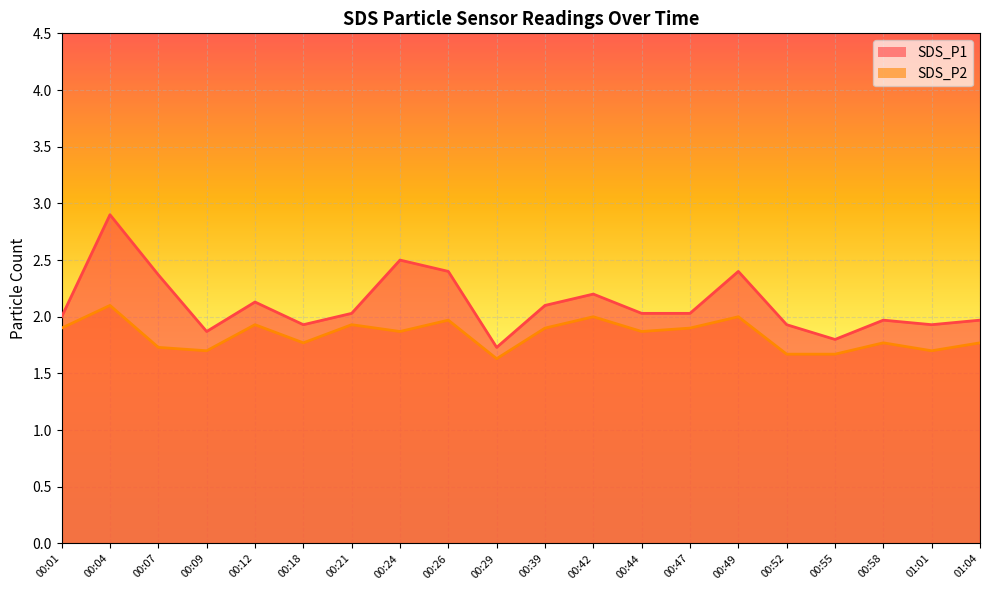

How many interior local peaks does the SDS_P1 series have?

6